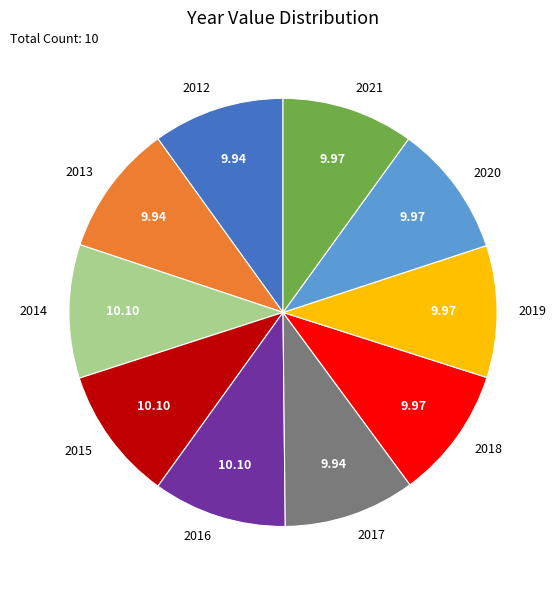

What is the ratio of the value at 2018 to the value at 2021?

1.0